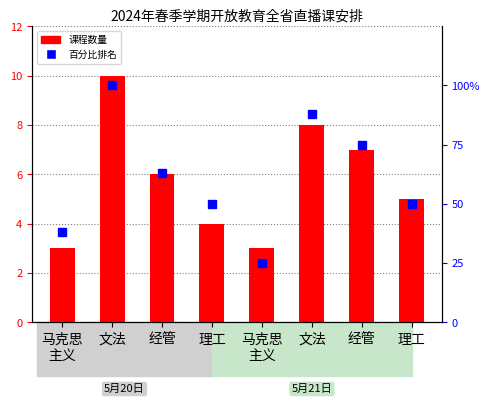

Reading right to left, extract all data points from this chart.

课程数量: 理工=5	经管=7	文法=8	马克思
主义=3	理工=4	经管=6	文法=10	马克思
主义=3
百分比排名: 理工=50	经管=75	文法=88	马克思
主义=25	理工=50	经管=63	文法=100	马克思
主义=38